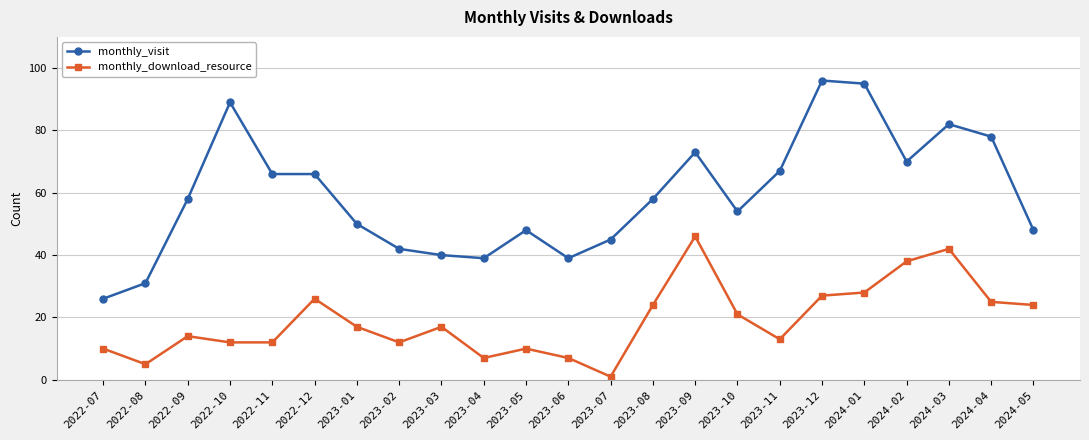

Which category has the highest value in the monthly_download_resource series?

2023-09